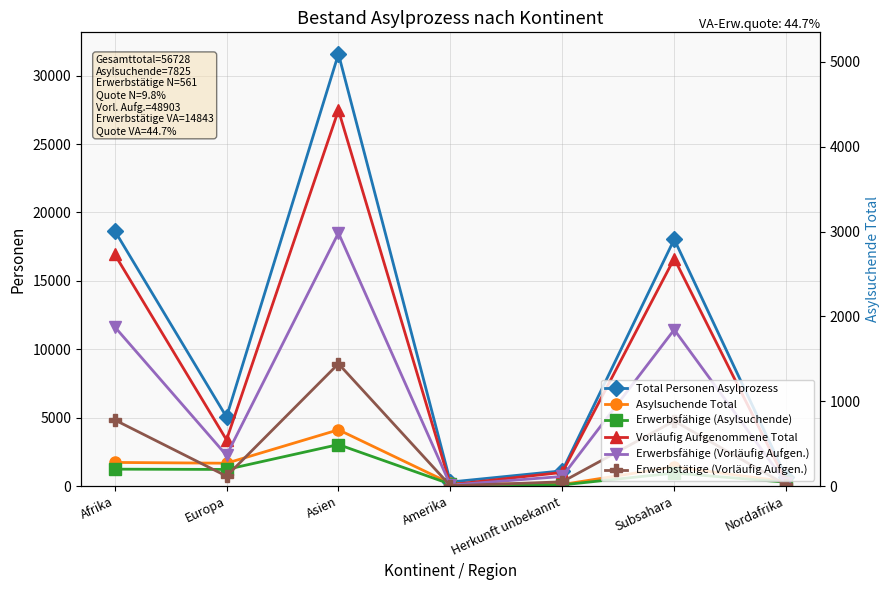

Is it true that Erwerbsfähige (Asylsuchende) equals 3034 at Asien?

True